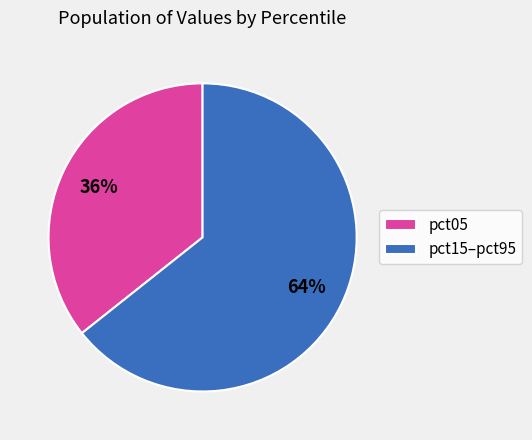

Does any single category account for the majority?

Yes